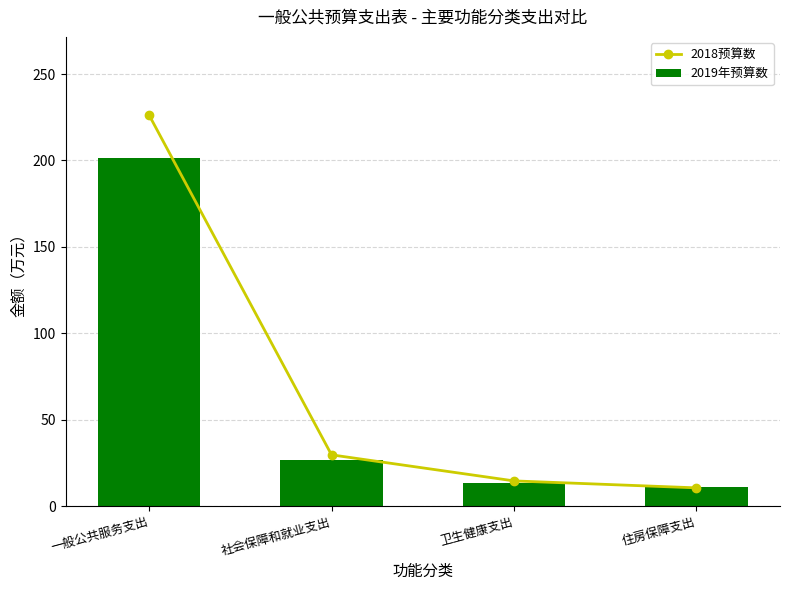

Is it true that 2019年预算数 equals 84.2 at 一般公共服务支出?

False